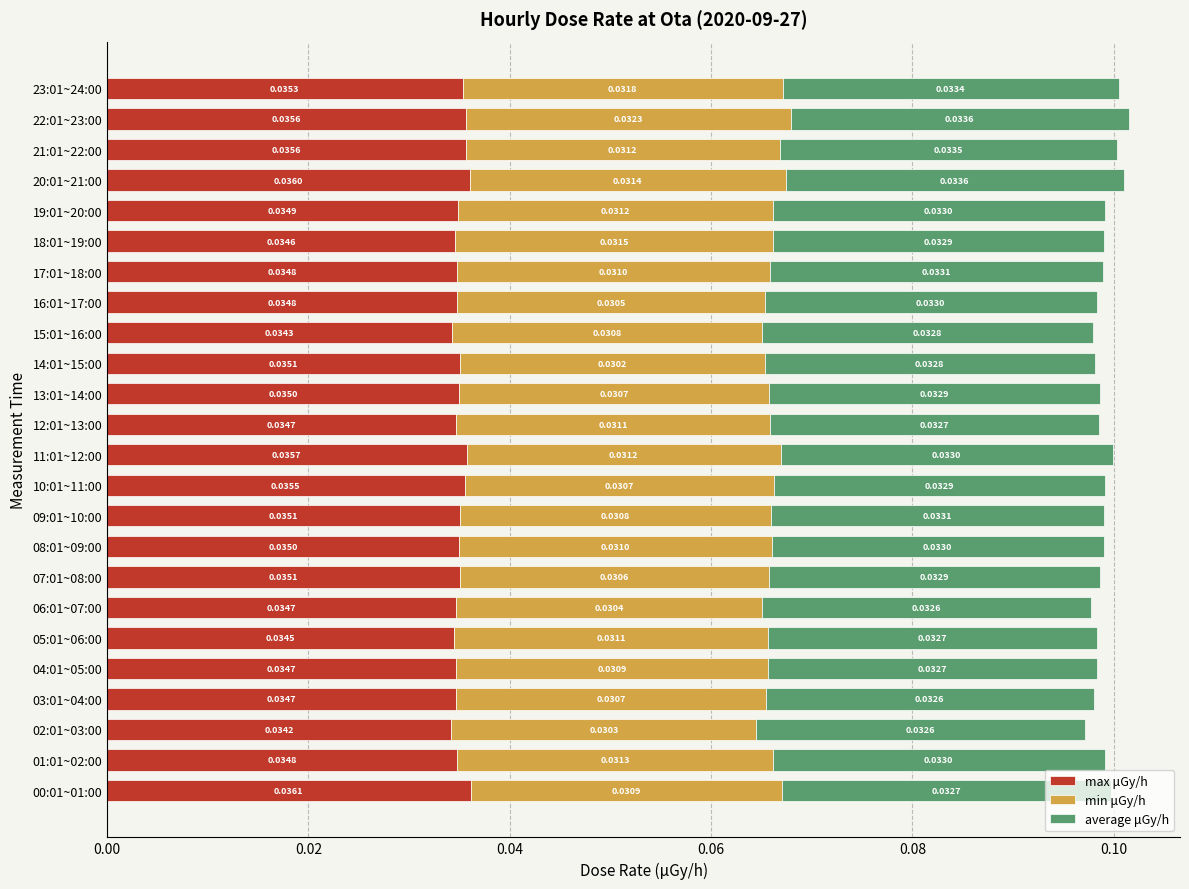

How many max μGy/h values are between 0 and 1?

24